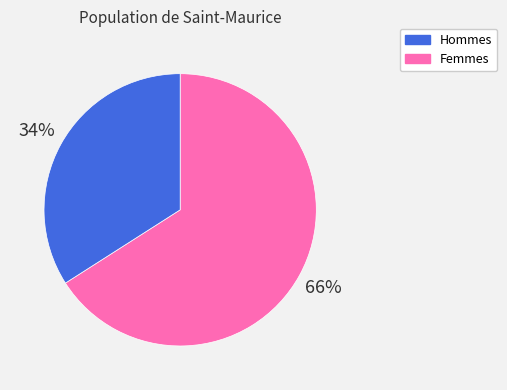

How many segments does this pie chart have?

2